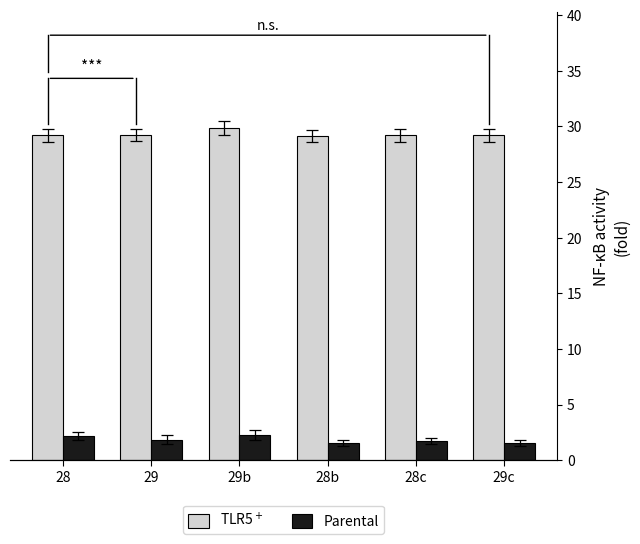

Reading left to right, extract all data points from this chart.

TLR5$^+$: 28=20433	29=20476	29b=20893	28b=20409	28c=20451	29c=20447
Parental: 28=1530	29=1300	29b=1570	28b=1100	28c=1200	29c=1100